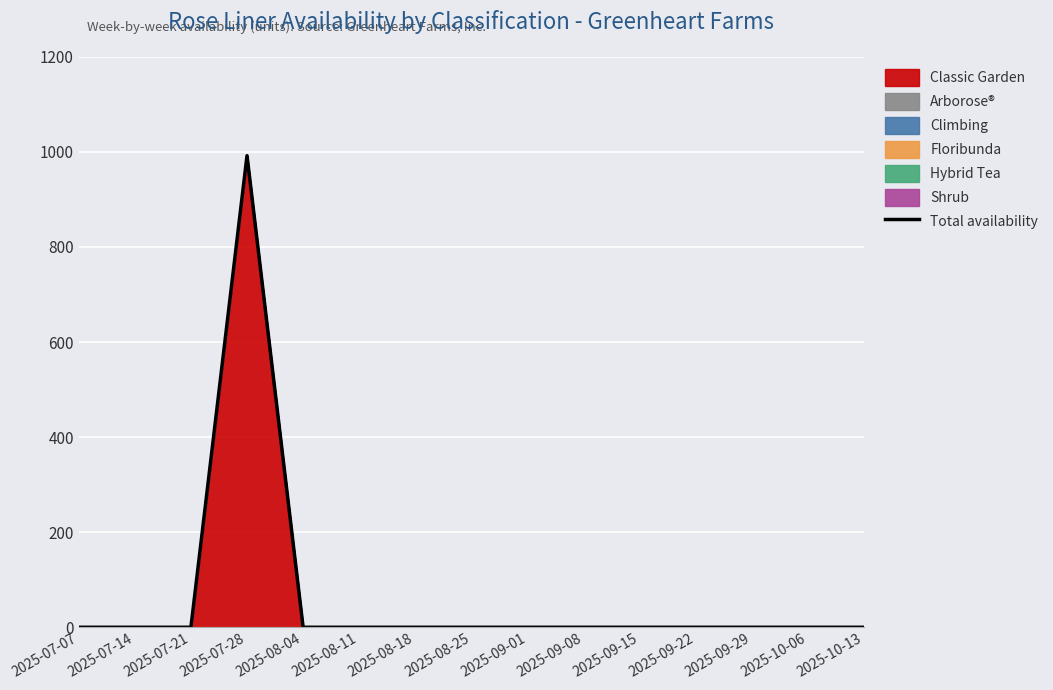

What is the average value?

66